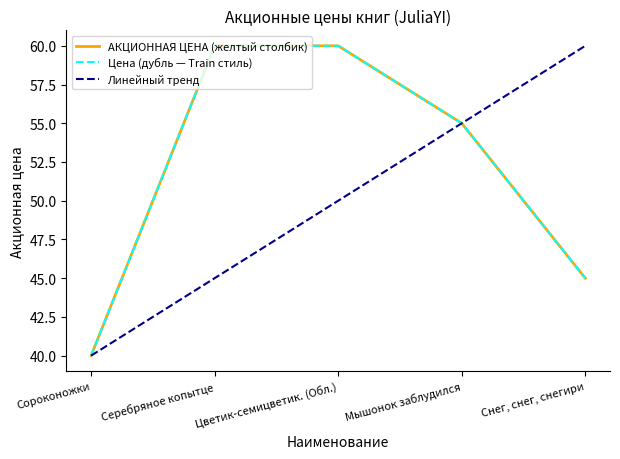

What is the smallest value displayed?

40